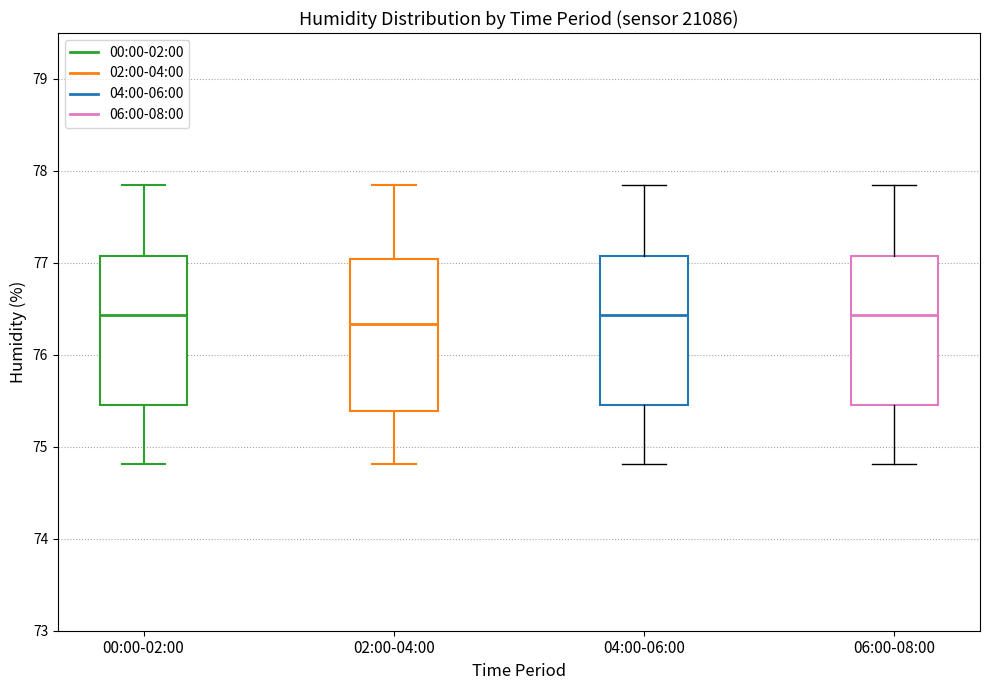

Reading left to right, read every box against the y-axis: the position of its median line, the range the box covers, and the ends of its whiskers. The values are not printed on the chart, so give them approximately, as read against the axis.

00:00-02:00: median 76.4, box 75.5 to 77.1, whiskers 74.8 to 77.9
02:00-04:00: median 76.3, box 75.4 to 77.0, whiskers 74.8 to 77.9
04:00-06:00: median 76.4, box 75.5 to 77.1, whiskers 74.8 to 77.9
06:00-08:00: median 76.4, box 75.5 to 77.1, whiskers 74.8 to 77.9